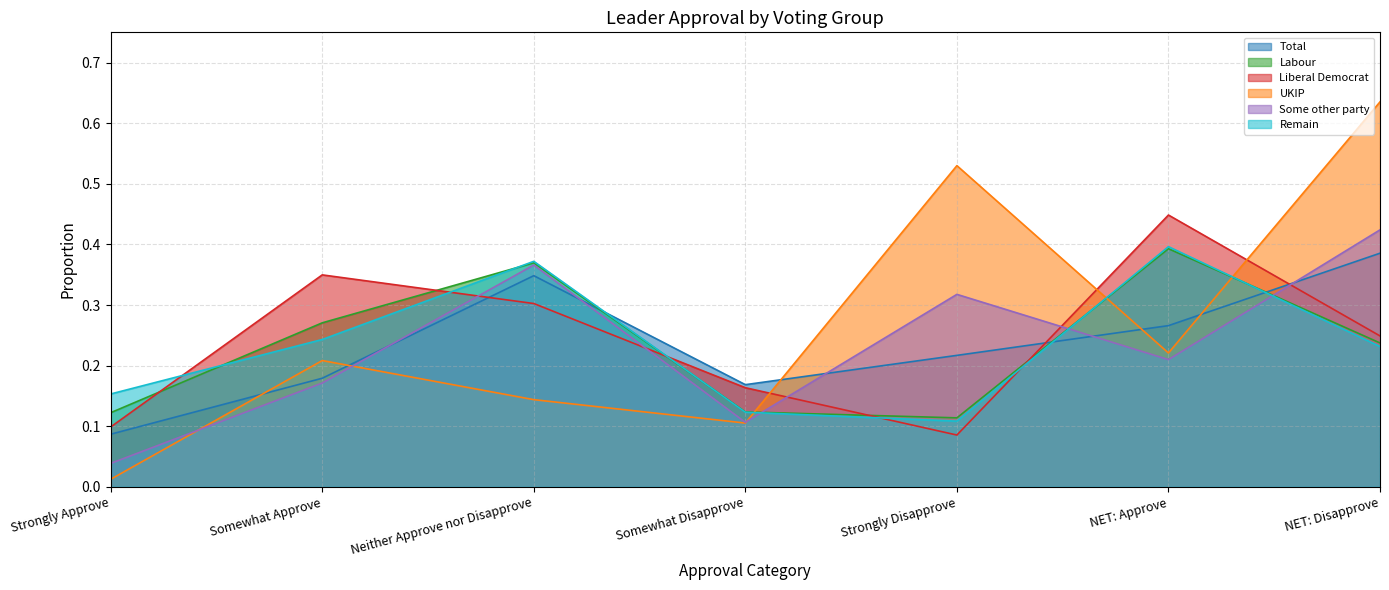

At which category does the chart reach its peak across all series?

NET: Disapprove